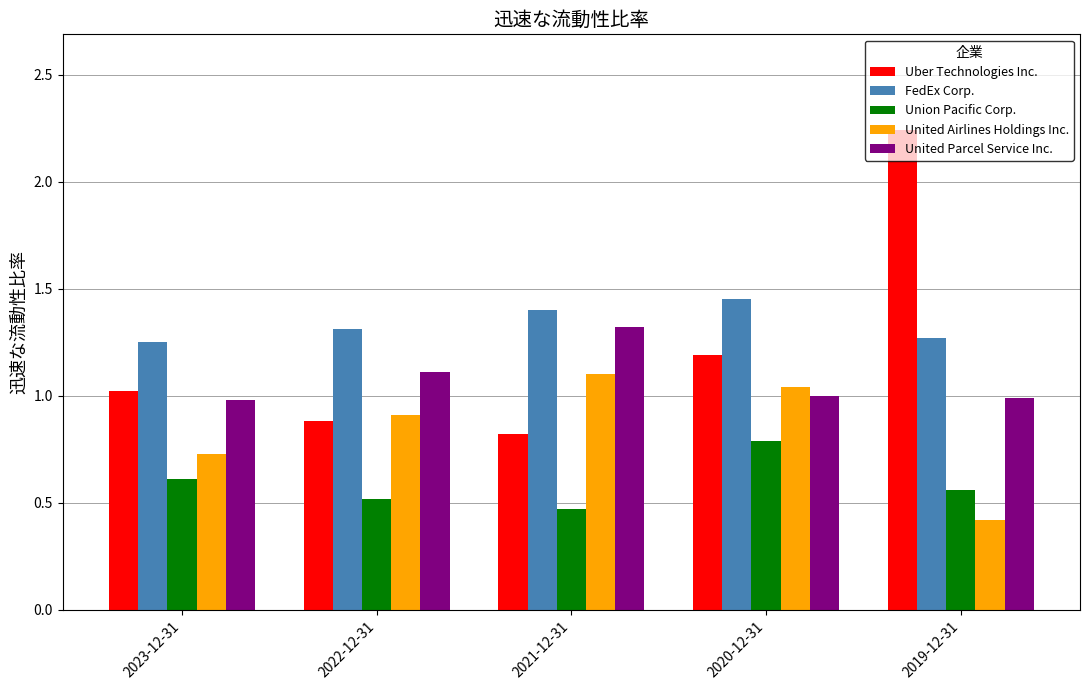

How many bars are there in total?

25